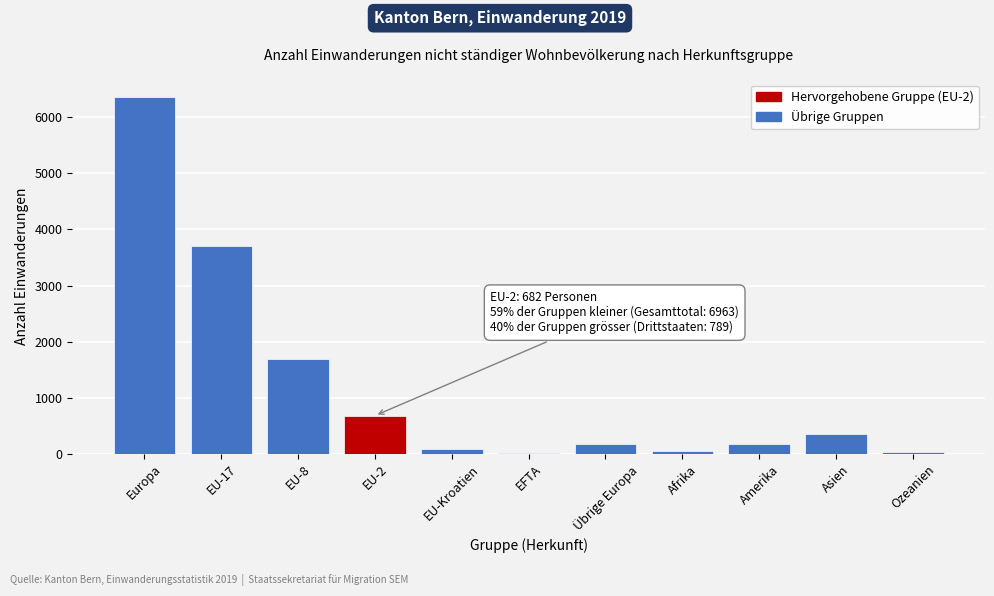

What is the greatest value displayed?

6357